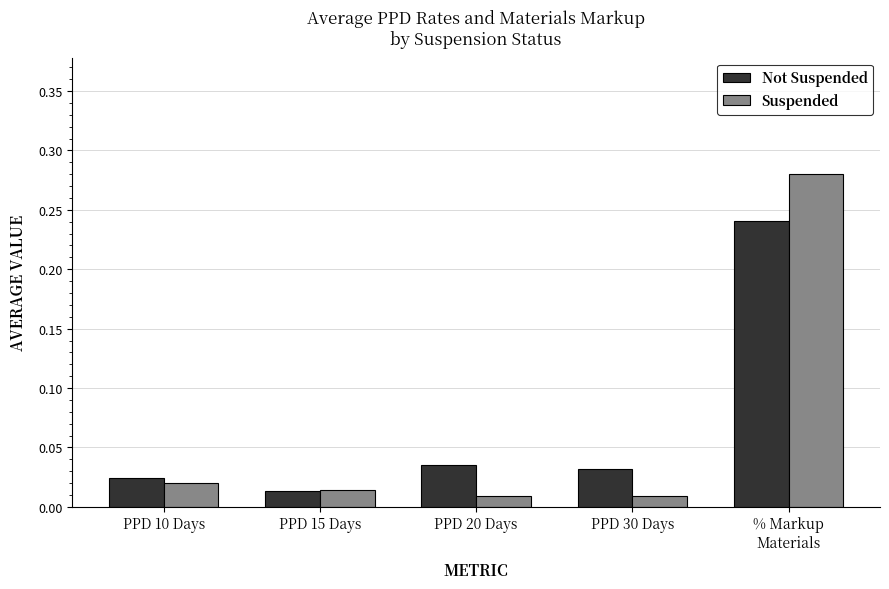

Rank the series by their maximum value, from highest to lowest.

Suspended, Not Suspended